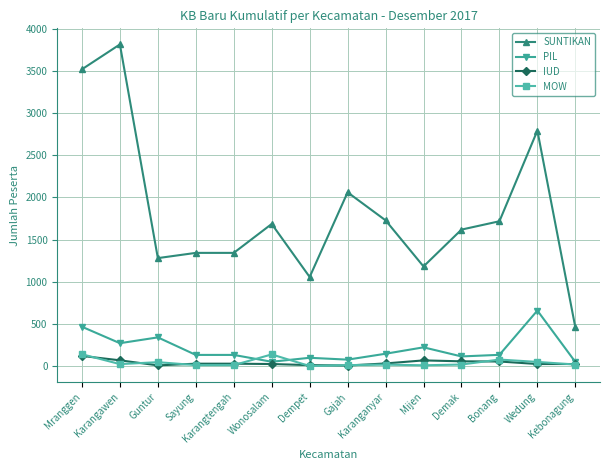

Which series has the largest range (max minus min)?

SUNTIKAN